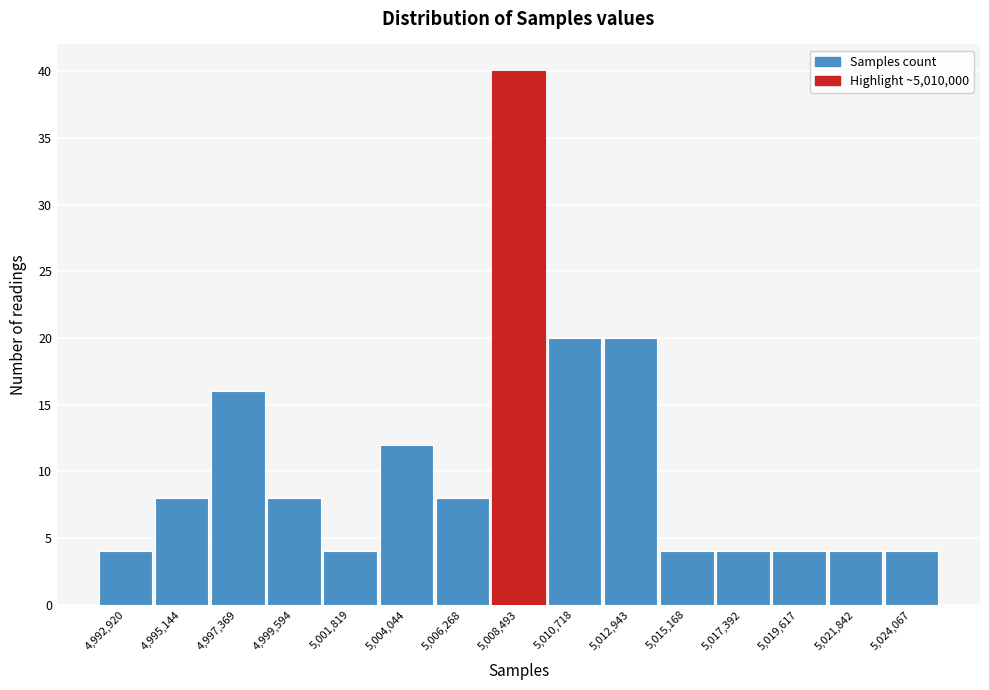

Reading left to right, list all the values displayed in this chart.

4	8	16	8	4	12	8	40	20	20	4	4	4	4	4